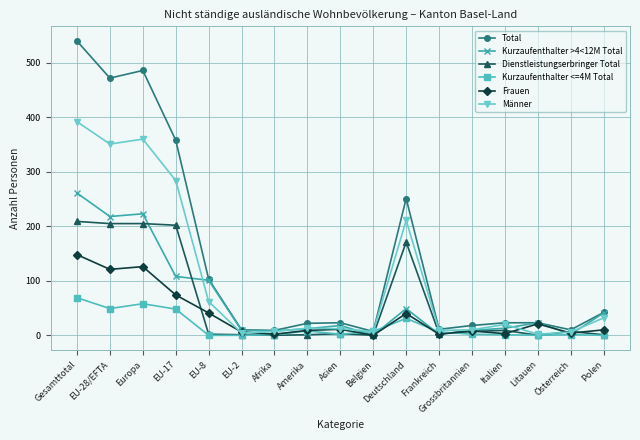

What is the value of the Frauen point at the 13th from the left?

8